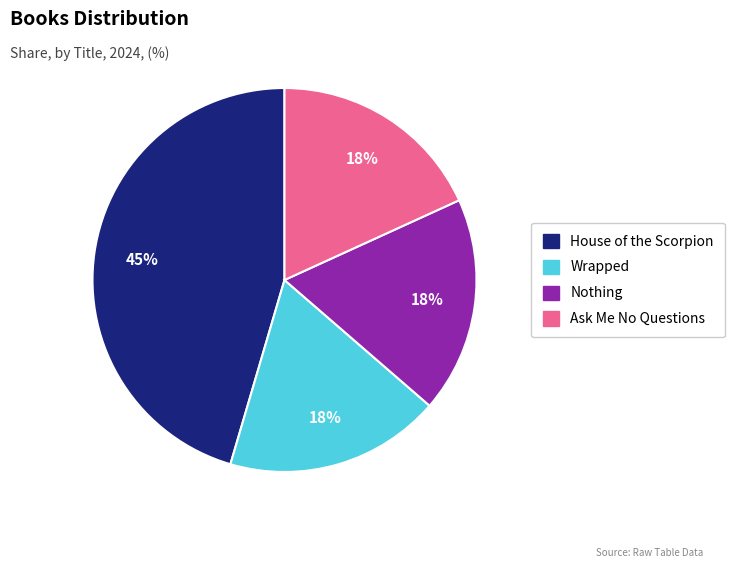

How many segments does this pie chart have?

4